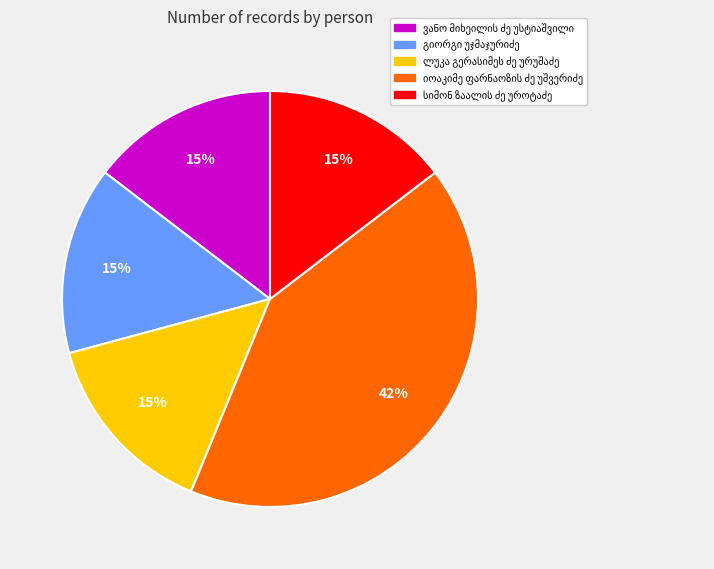

Is there any slice that represents more than half of the pie?

No